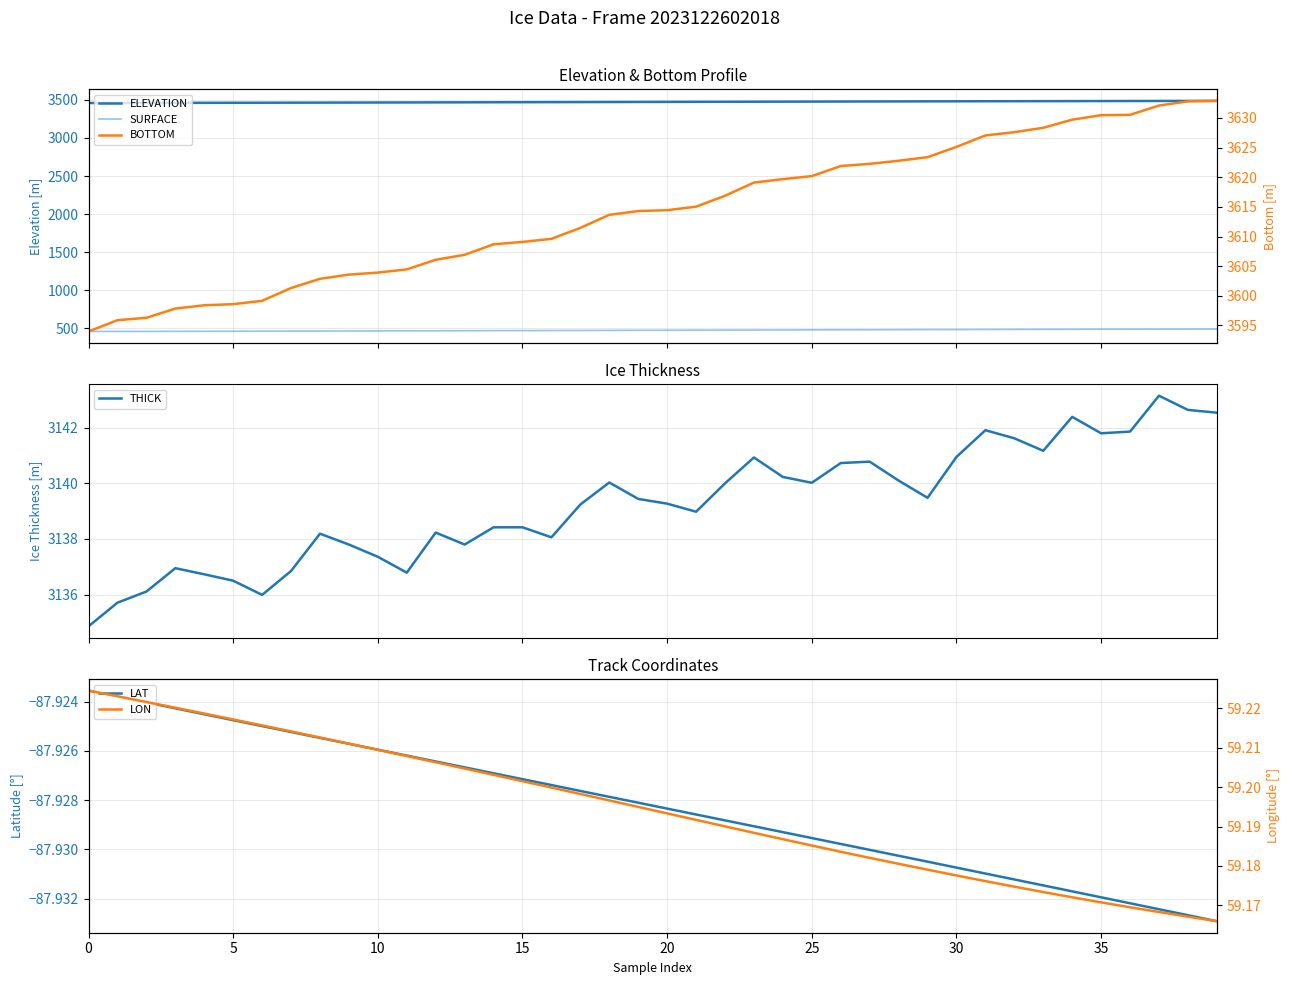

What is the sum of all BOTTOM values?

144568.4